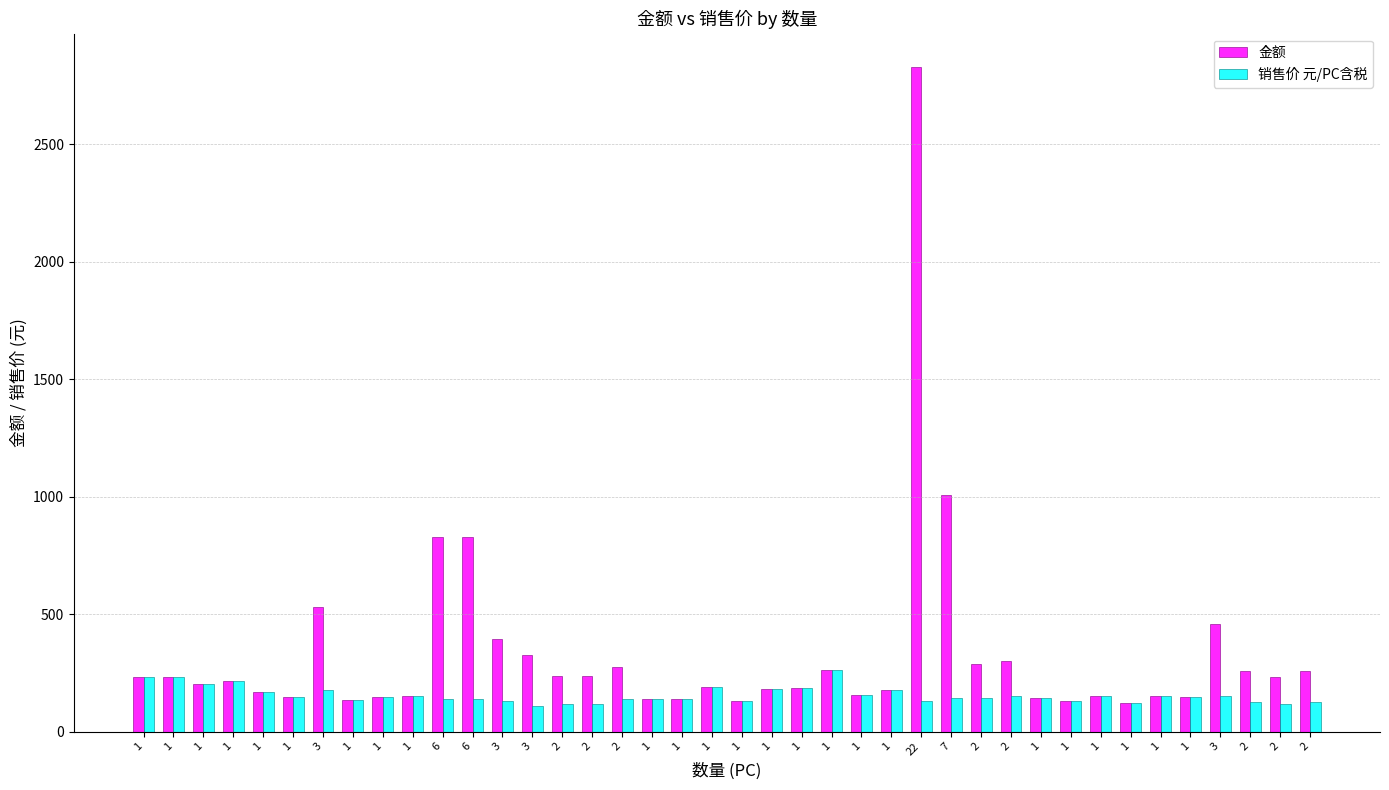

Between 1 and 2, which is larger?

2